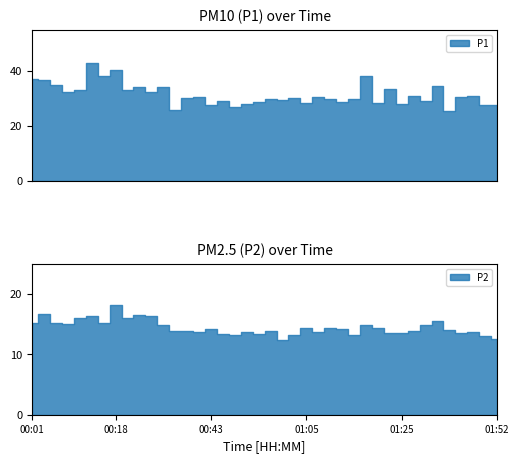

What is the difference between the maximum and minimum values in the P1 series?

17.6